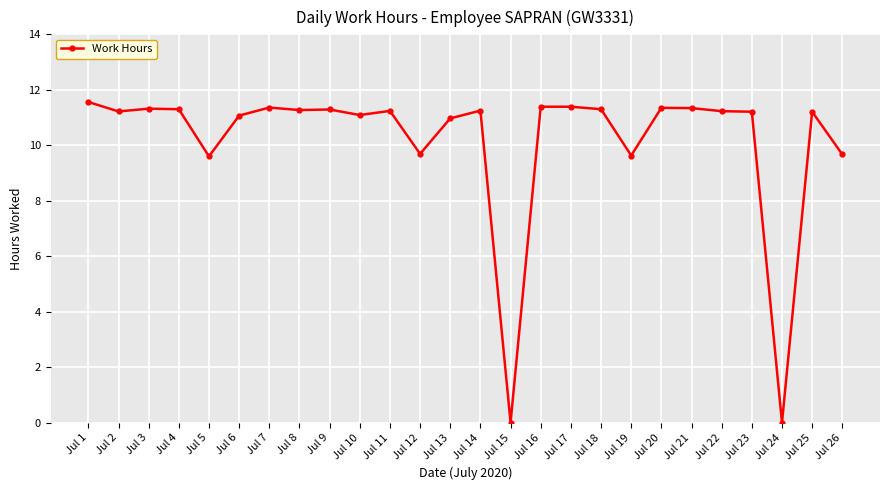

Which has a higher value, Jul 9 or Jul 19?

Jul 9